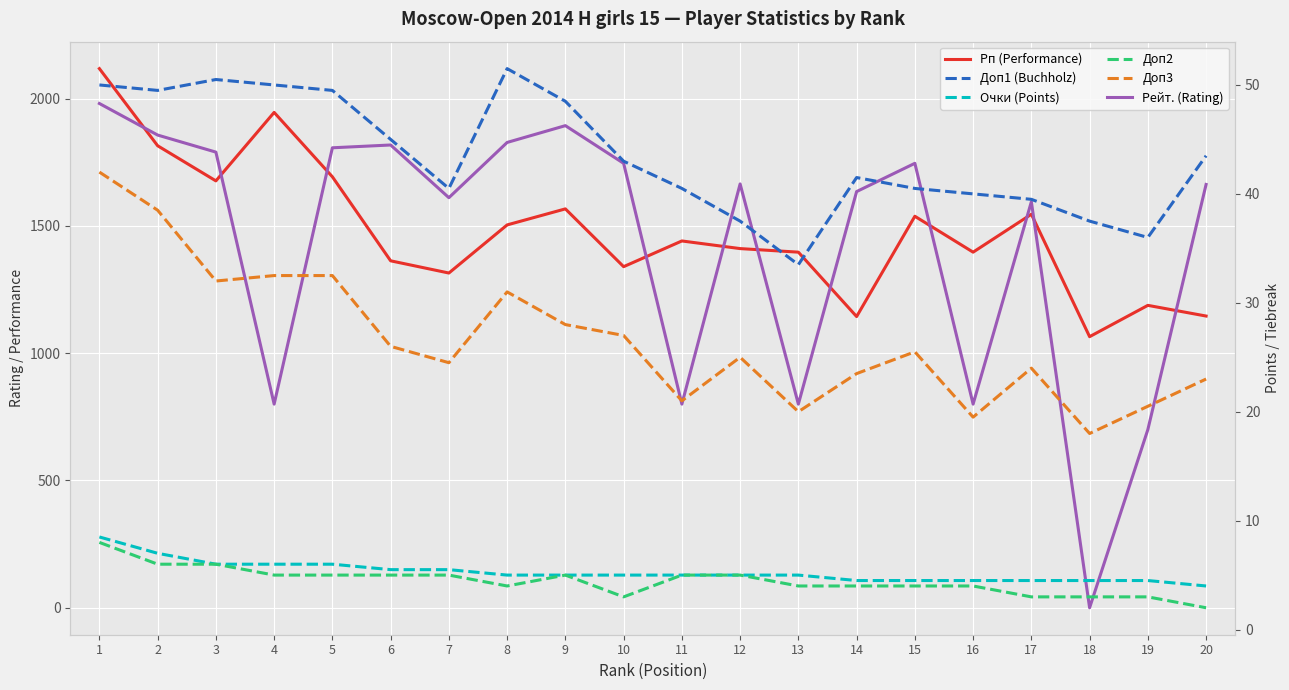

Reading left to right, list all the values displayed in this chart.

Рп (Performance): 2118.0	1815.0	1677.0	1946.0	1693.0	1363.0	1315.0	1504.0	1567.0	1340.0	1441.0	1411.0	1397.0	1144.0	1538.0	1397.0	1546.0	1065.0	1188.0	1146.0
Рейт. (Rating): 1981.0	1857.0	1790.0	800.0	1807.0	1818.0	1611.0	1828.0	1894.0	1746.0	800.0	1665.0	800.0	1635.0	1746.0	800.0	1595.0	0.0	700.0	1663.0
Доп1 (Buchholz): 50.0	49.5	50.5	50.0	49.5	45.0	40.5	51.5	48.5	43.0	40.5	37.5	33.5	41.5	40.5	40.0	39.5	37.5	36.0	43.5
Очки (Points): 8.5	7.0	6.0	6.0	6.0	5.5	5.5	5.0	5.0	5.0	5.0	5.0	5.0	4.5	4.5	4.5	4.5	4.5	4.5	4.0
Доп2: 8.0	6.0	6.0	5.0	5.0	5.0	5.0	4.0	5.0	3.0	5.0	5.0	4.0	4.0	4.0	4.0	3.0	3.0	3.0	2.0
Доп3: 42.0	38.5	32.0	32.5	32.5	26.0	24.5	31.0	28.0	27.0	21.0	25.0	20.0	23.5	25.5	19.5	24.0	18.0	20.5	23.0